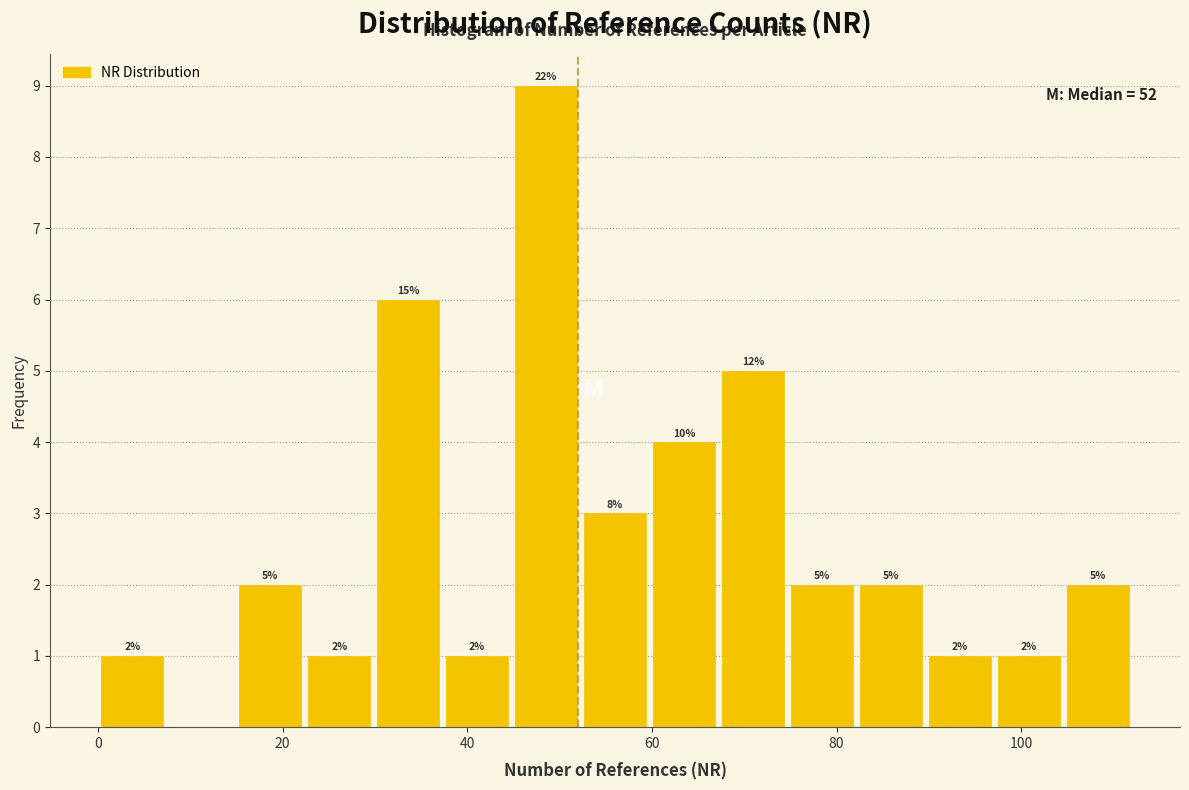

Around what value on the x-axis is the tallest bar? Give the approximate position of its centre, as read against the axis.

48